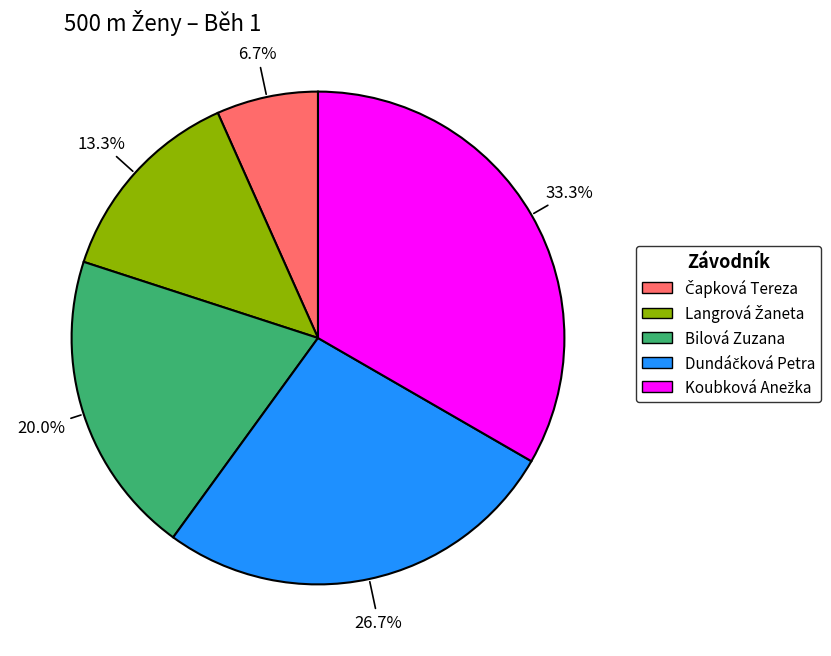

Is there any slice that represents more than half of the pie?

No